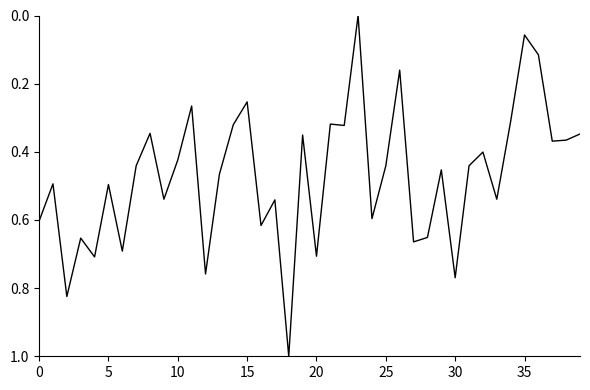

What is the maximum value shown in the chart?

1.0